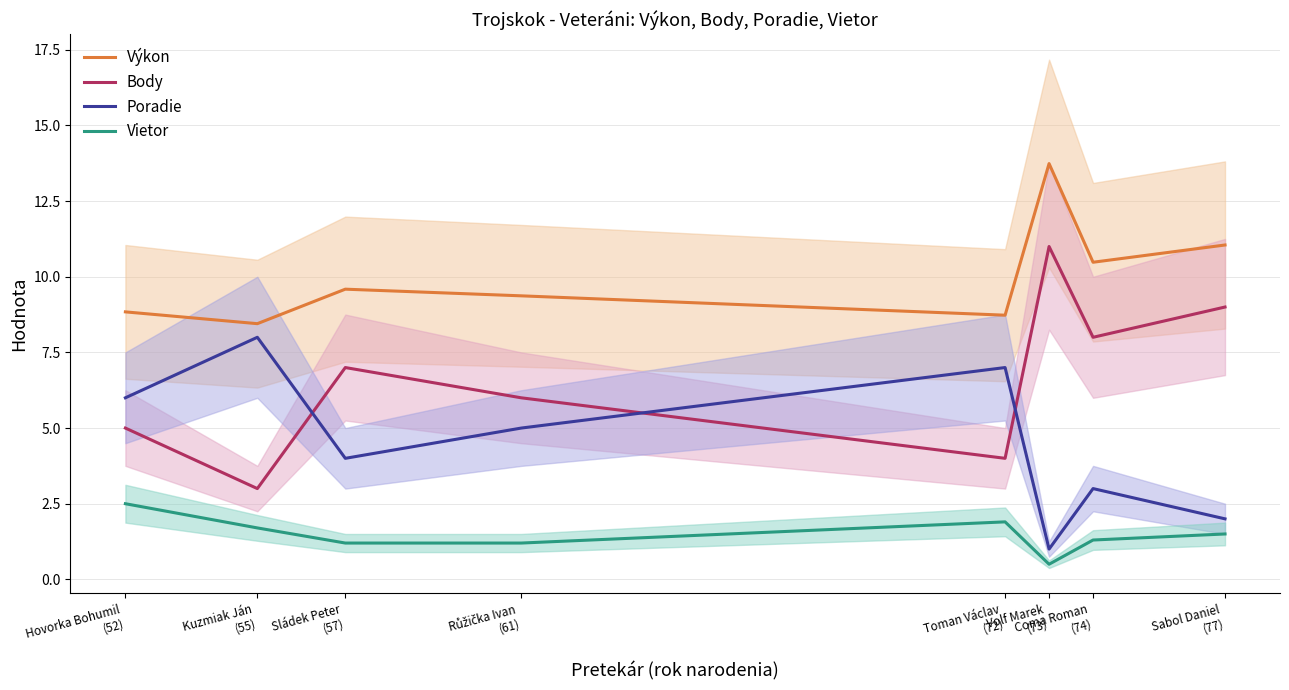

What is the difference between the maximum and second lowest values in the Body series?

7.0